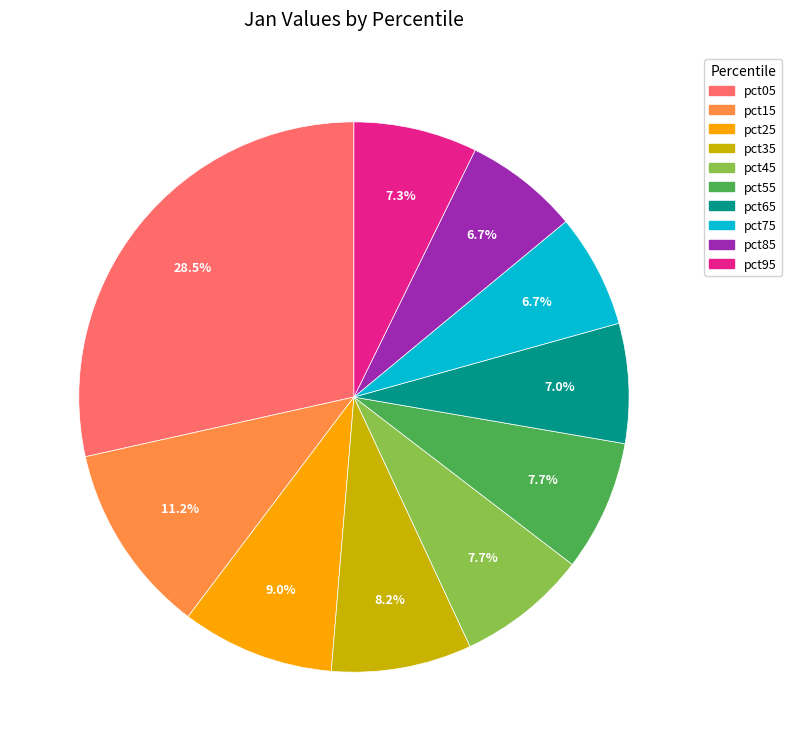

What is the largest slice in the pie chart?

pct05